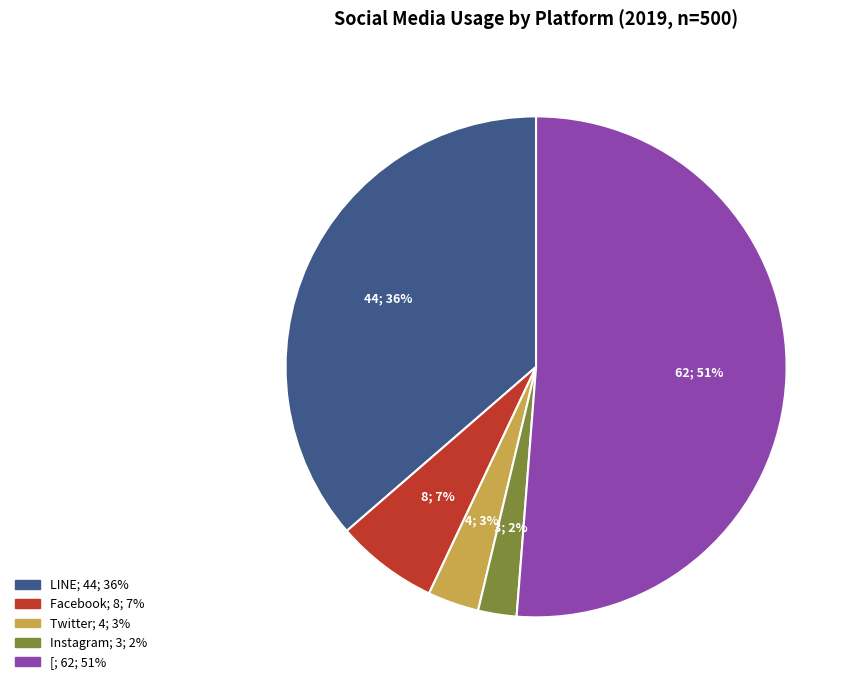

Between Instagram and LINE, which is larger?

LINE